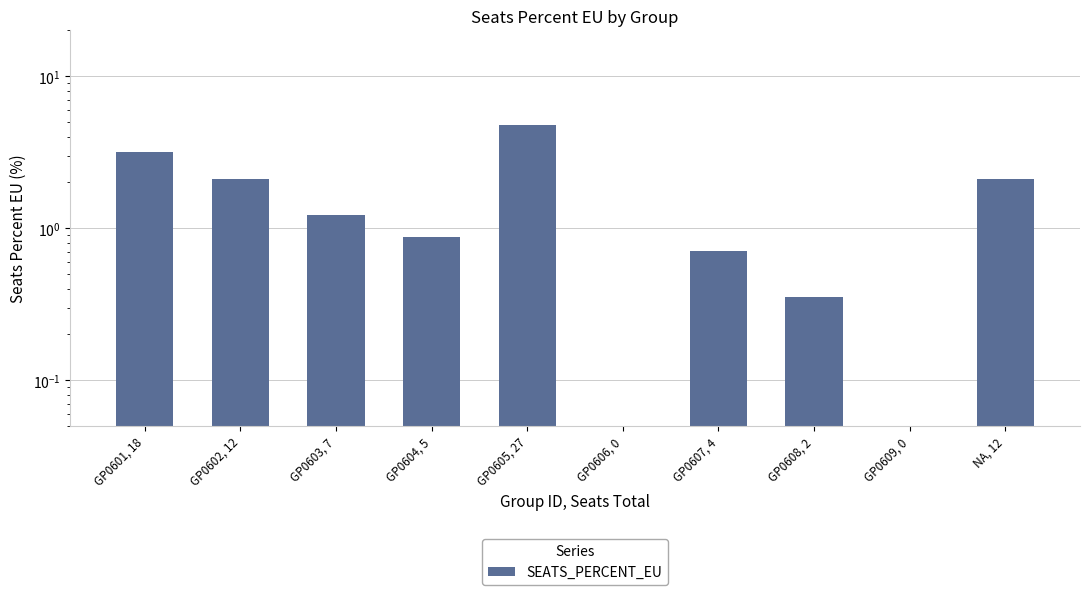

What is the sum of the values at GP0608, 2 and GP0606, 0?

0.3